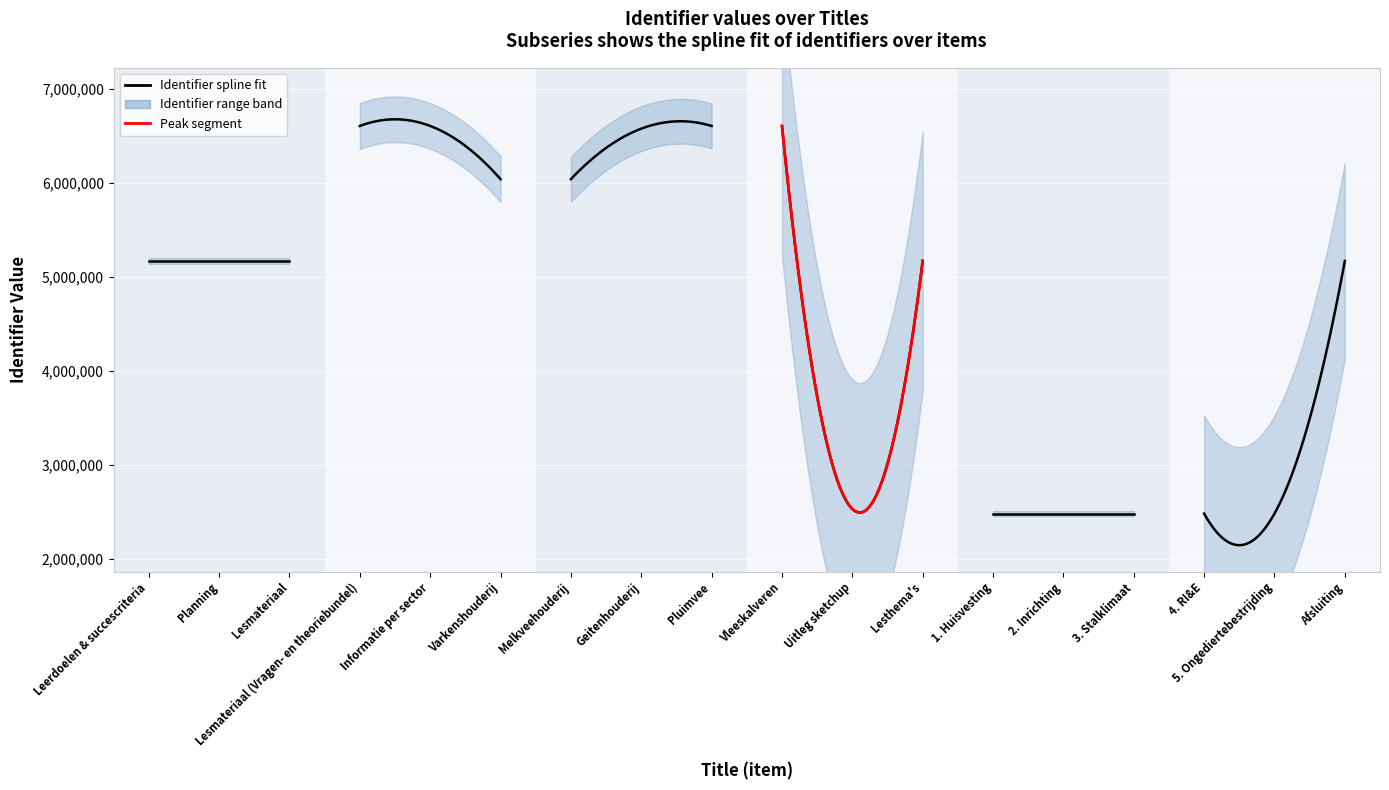

How many data points are above 5166247?

8